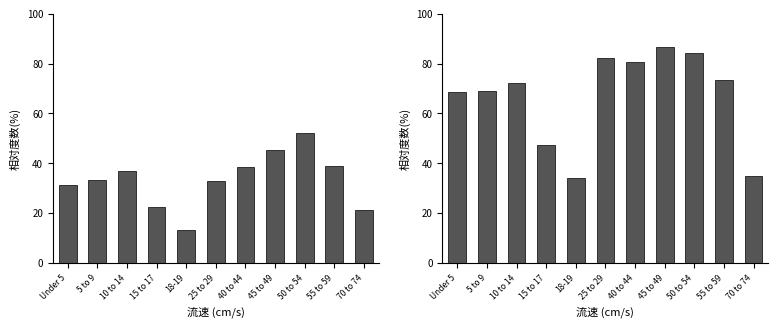

Is the value of This Area at 10 to 14 greater than the value of New York at 10 to 14?

No